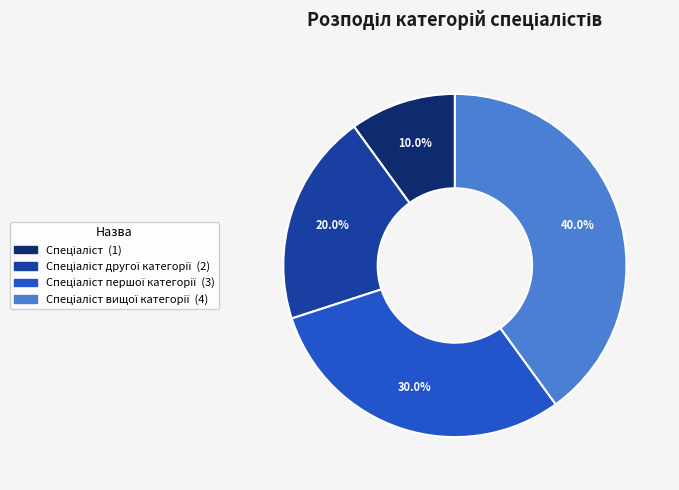

Is there a majority slice in this chart?

No